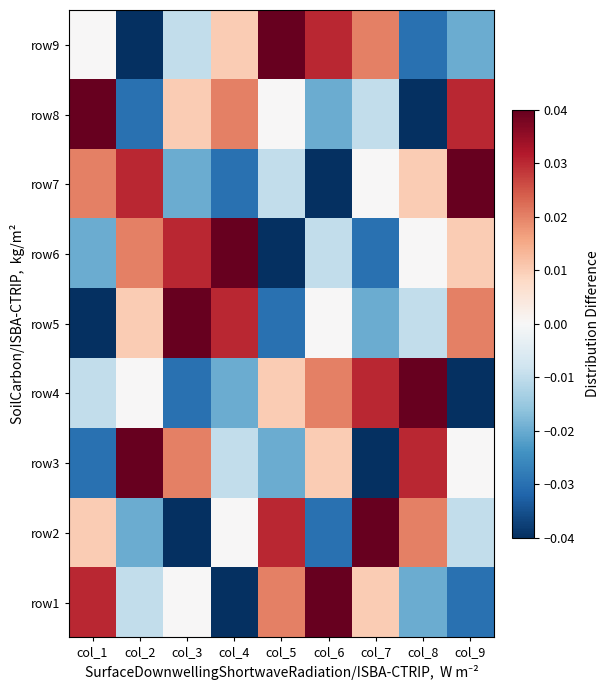

Reading right to left, transcribe all the data shown in this chart.

row1: col_9=-0.0	col_8=-0.0	col_7=0.0	col_6=0.0	col_5=0.0	col_4=-0.0	col_3=0.0	col_2=-0.0	col_1=0.0
row2: col_9=-0.0	col_8=0.0	col_7=0.0	col_6=-0.0	col_5=0.0	col_4=0.0	col_3=-0.0	col_2=-0.0	col_1=0.0
row3: col_9=0.0	col_8=0.0	col_7=-0.0	col_6=0.0	col_5=-0.0	col_4=-0.0	col_3=0.0	col_2=0.0	col_1=-0.0
row4: col_9=-0.0	col_8=0.0	col_7=0.0	col_6=0.0	col_5=0.0	col_4=-0.0	col_3=-0.0	col_2=0.0	col_1=-0.0
row5: col_9=0.0	col_8=-0.0	col_7=-0.0	col_6=0.0	col_5=-0.0	col_4=0.0	col_3=0.0	col_2=0.0	col_1=-0.0
row6: col_9=0.0	col_8=0.0	col_7=-0.0	col_6=-0.0	col_5=-0.0	col_4=0.0	col_3=0.0	col_2=0.0	col_1=-0.0
row7: col_9=0.0	col_8=0.0	col_7=0.0	col_6=-0.0	col_5=-0.0	col_4=-0.0	col_3=-0.0	col_2=0.0	col_1=0.0
row8: col_9=0.0	col_8=-0.0	col_7=-0.0	col_6=-0.0	col_5=0.0	col_4=0.0	col_3=0.0	col_2=-0.0	col_1=0.0
row9: col_9=-0.0	col_8=-0.0	col_7=0.0	col_6=0.0	col_5=0.0	col_4=0.0	col_3=-0.0	col_2=-0.0	col_1=0.0